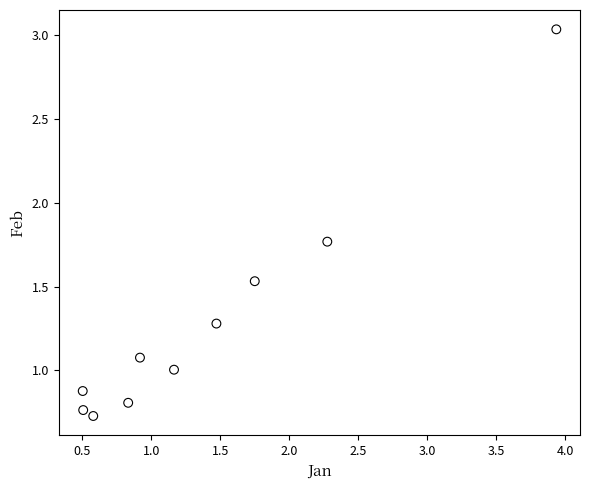

What is the average Y value?

1.3